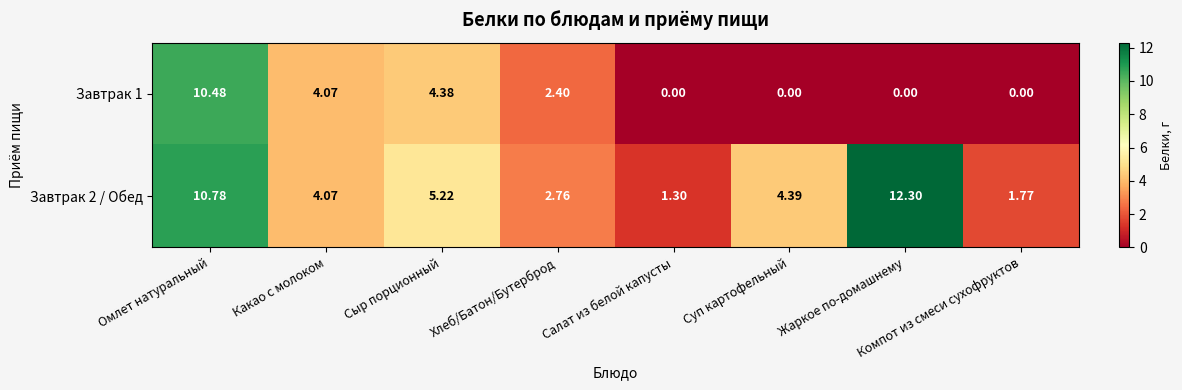

At which category does the chart reach its peak across all series?

Жаркое по-домашнему